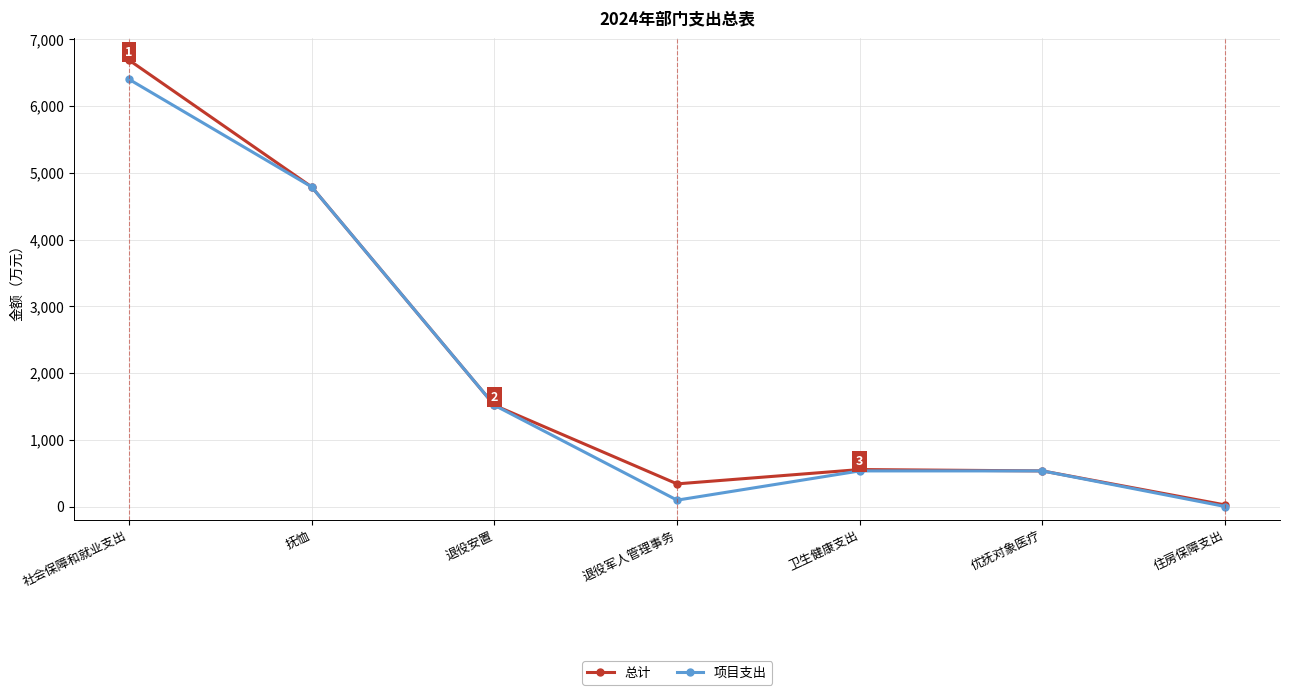

What is the value of the 项目支出 point at the 2nd from the left?

4789.8